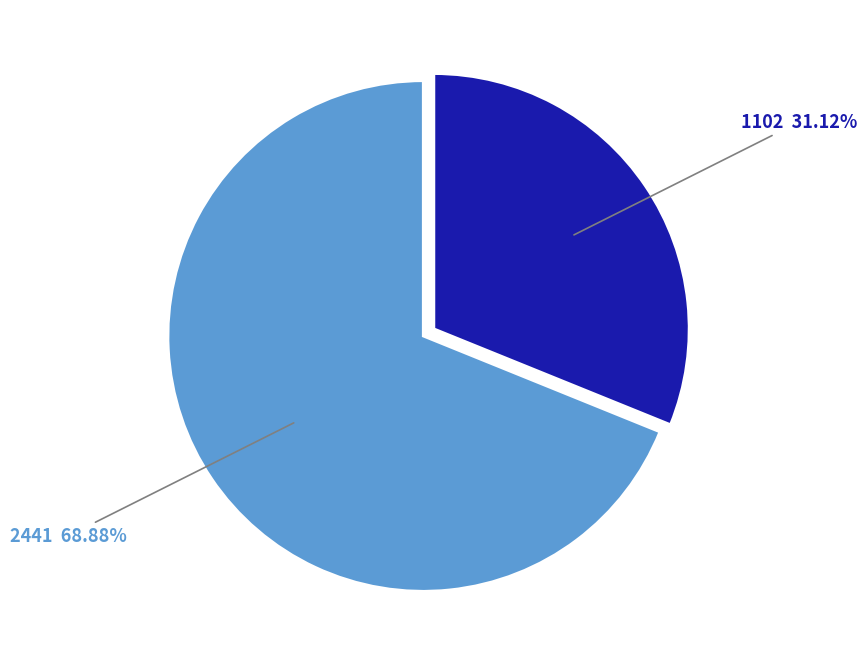

What is the total percentage of 1102 and 2441?

100.0%